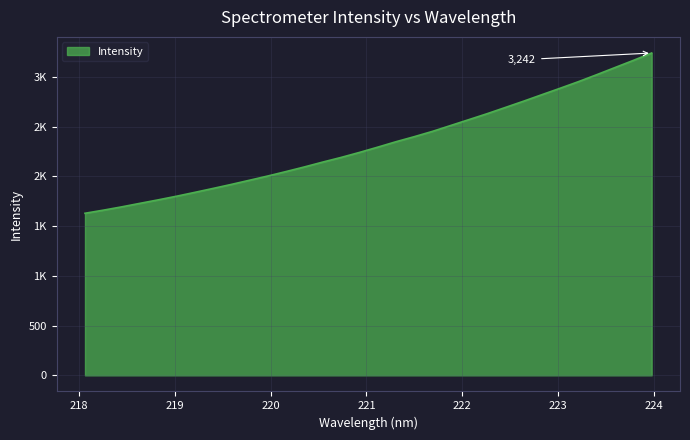

Does the chart display data point markers on the line(s)?

No